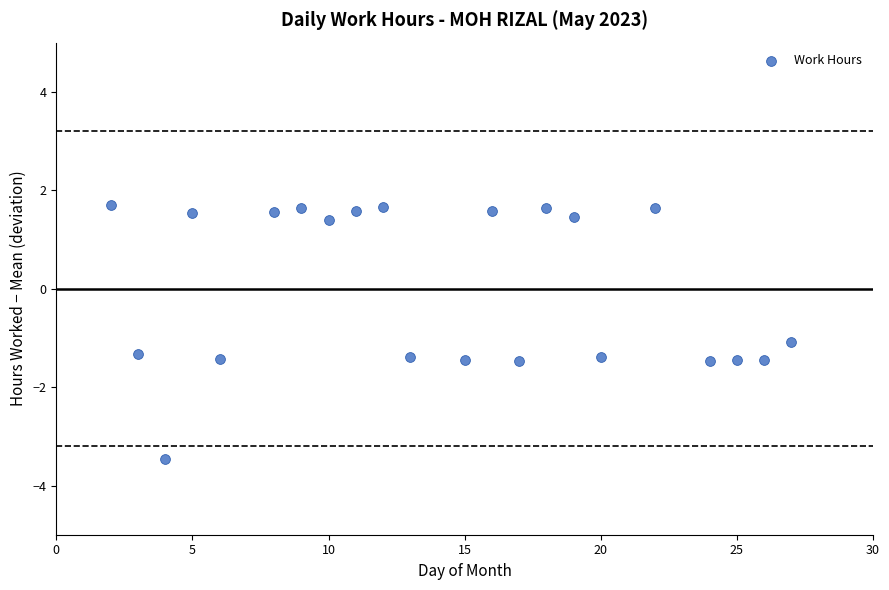

What Y value in the scatter plot is closest to 0?

-1.1